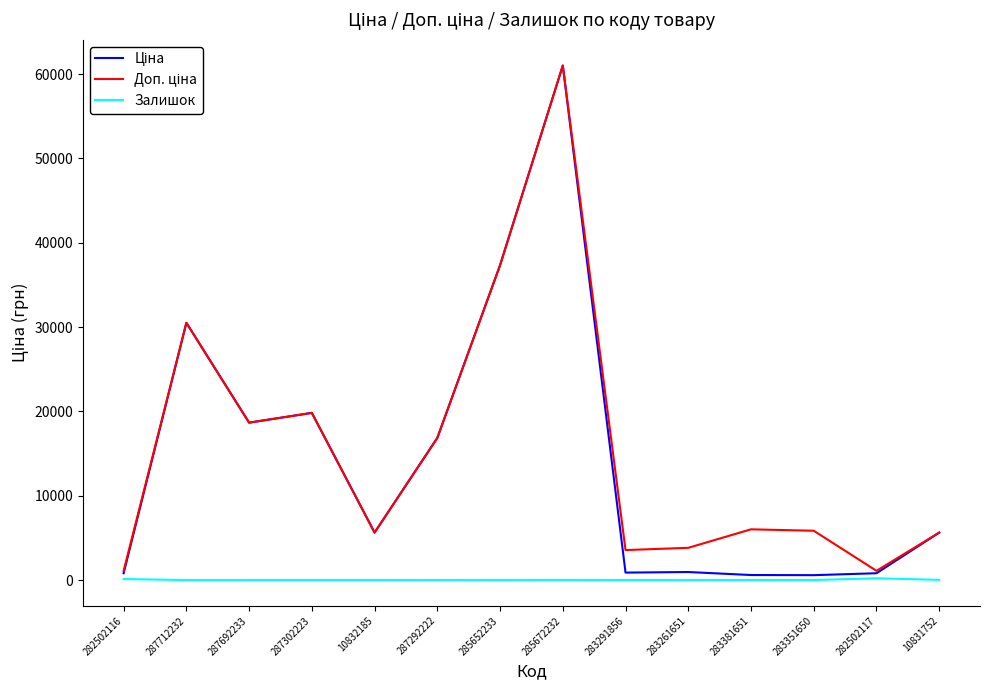

What is the maximum value shown in the chart?

61024.7